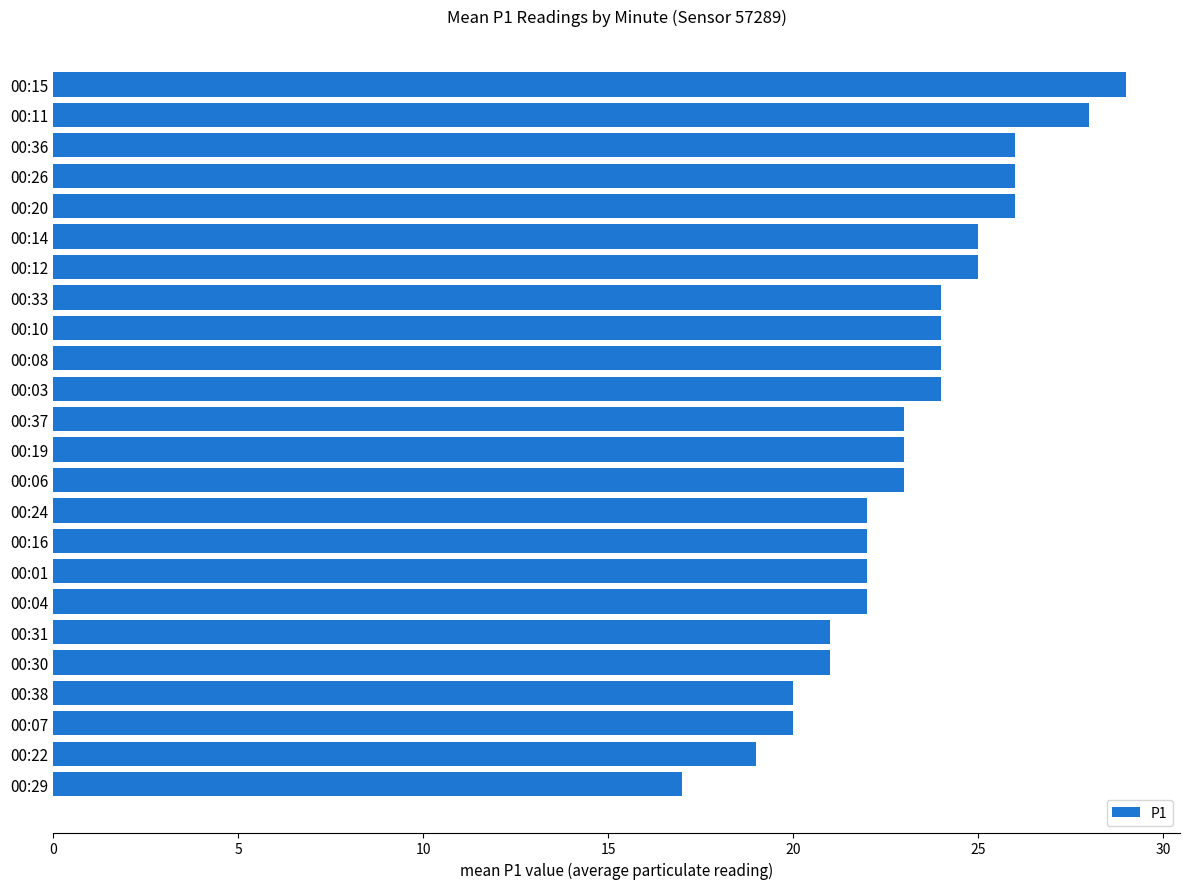

What is the ratio of the value at 00:04 to the value at 00:14?

0.9